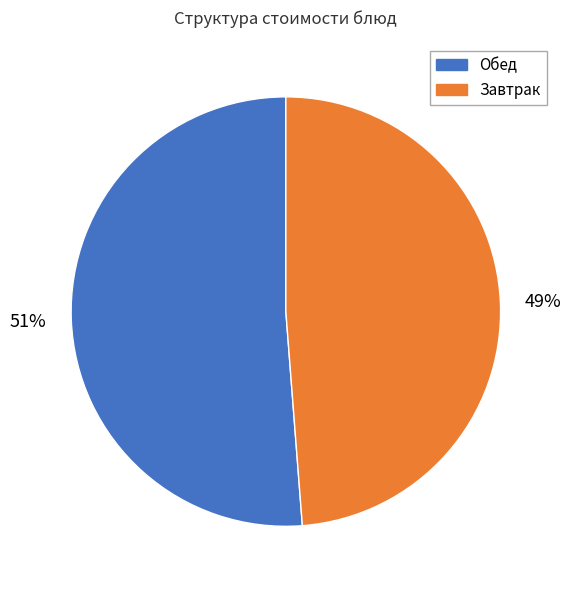

Is there any slice that represents more than half of the pie?

Yes